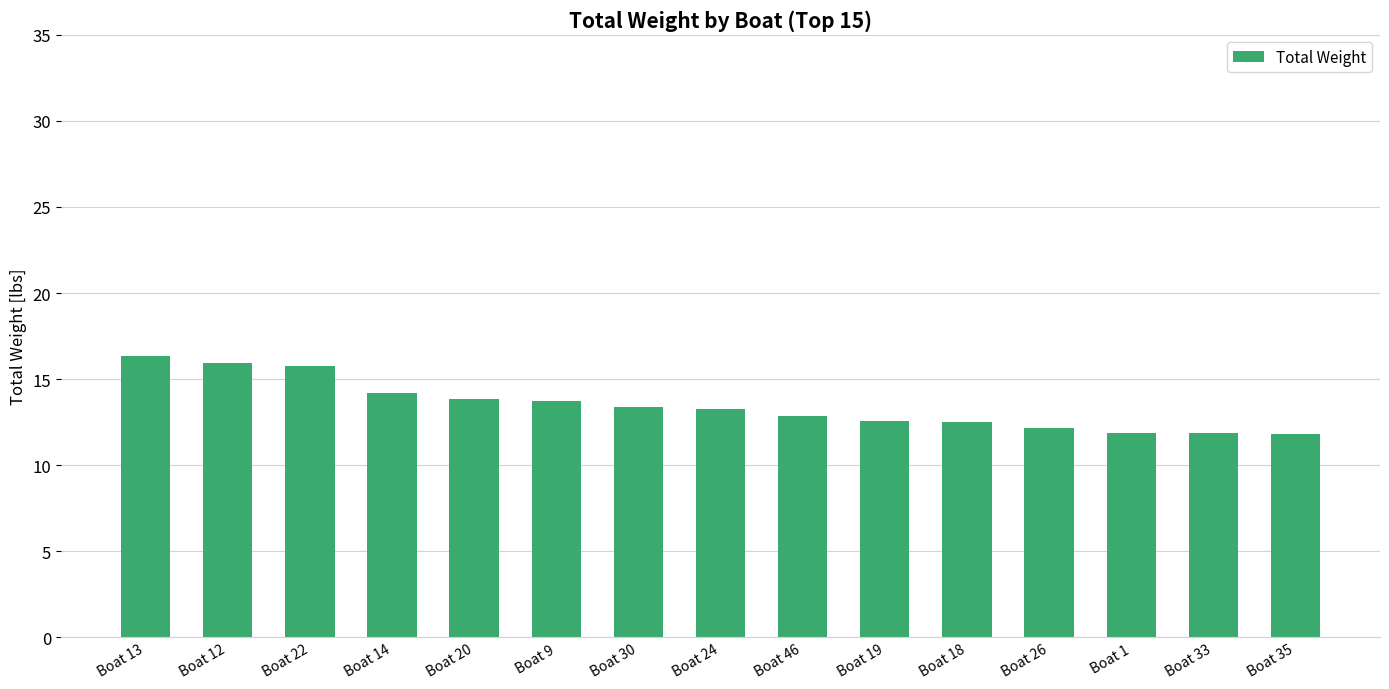

Are the bars horizontal?

No